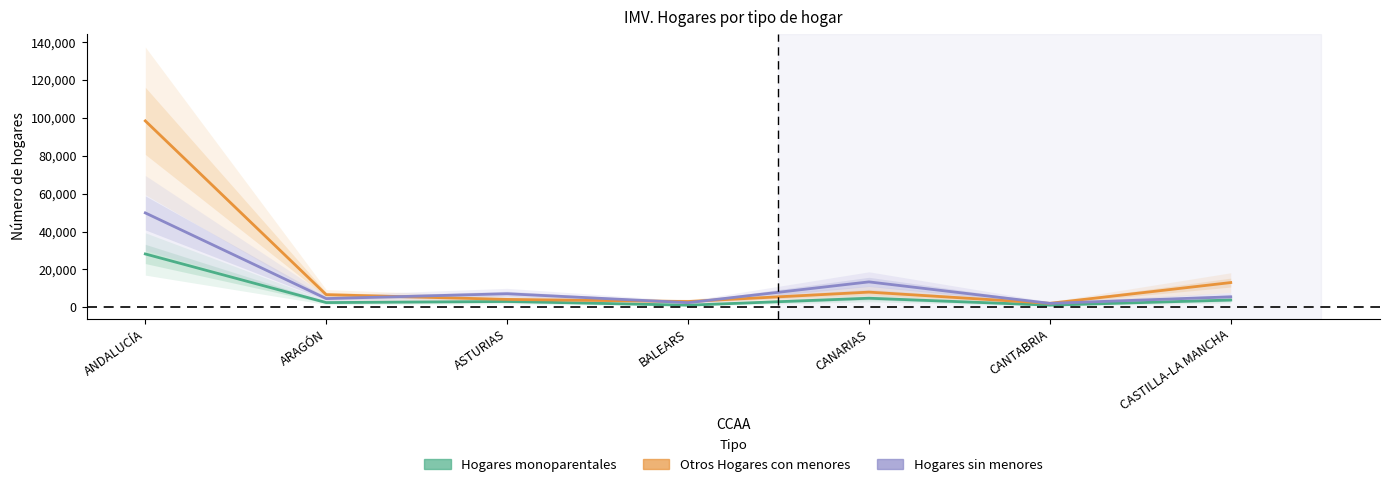

Count the number of categories in the chart.

7